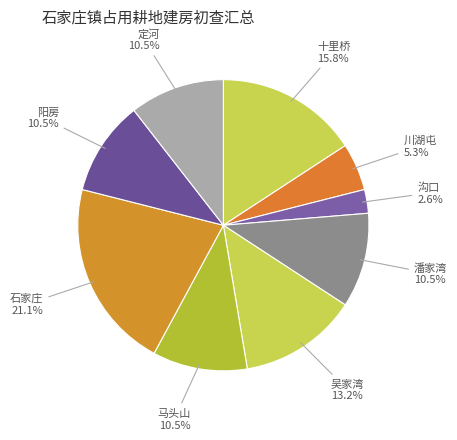

What is the smallest slice in the pie chart?

沟口